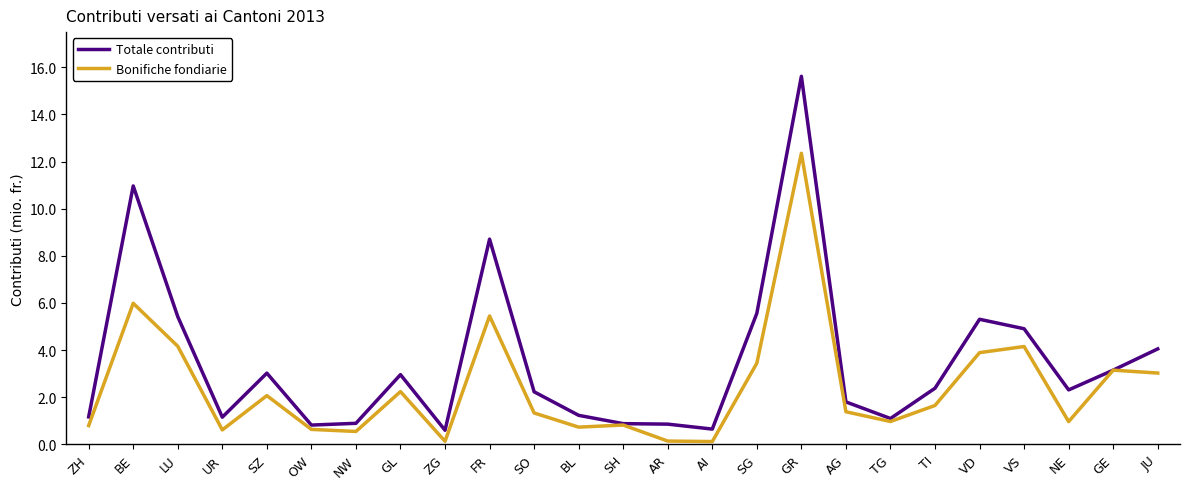

Which label corresponds to the largest value in the chart?

GR